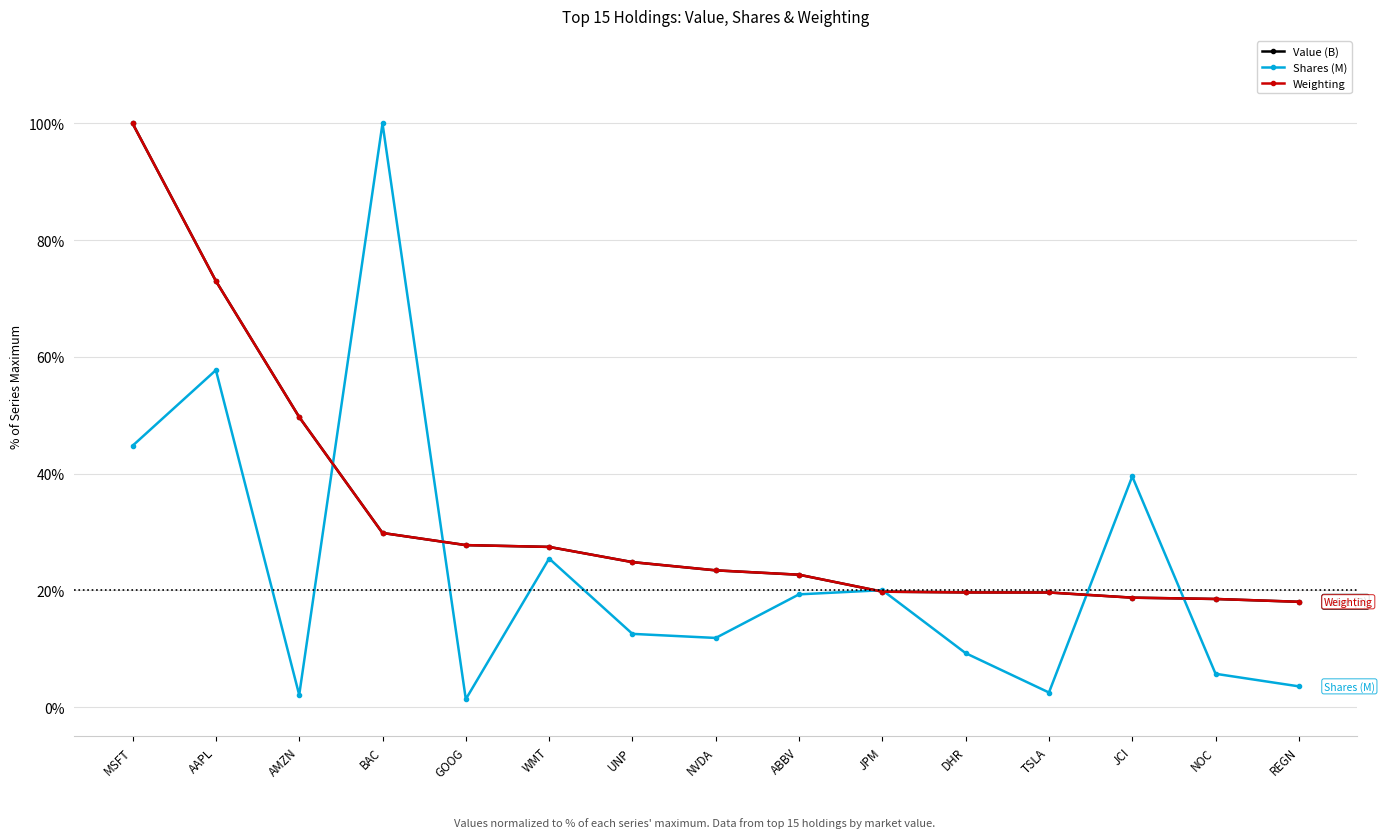

What is the difference between the maximum and minimum values in the Value (B) series?

81.9